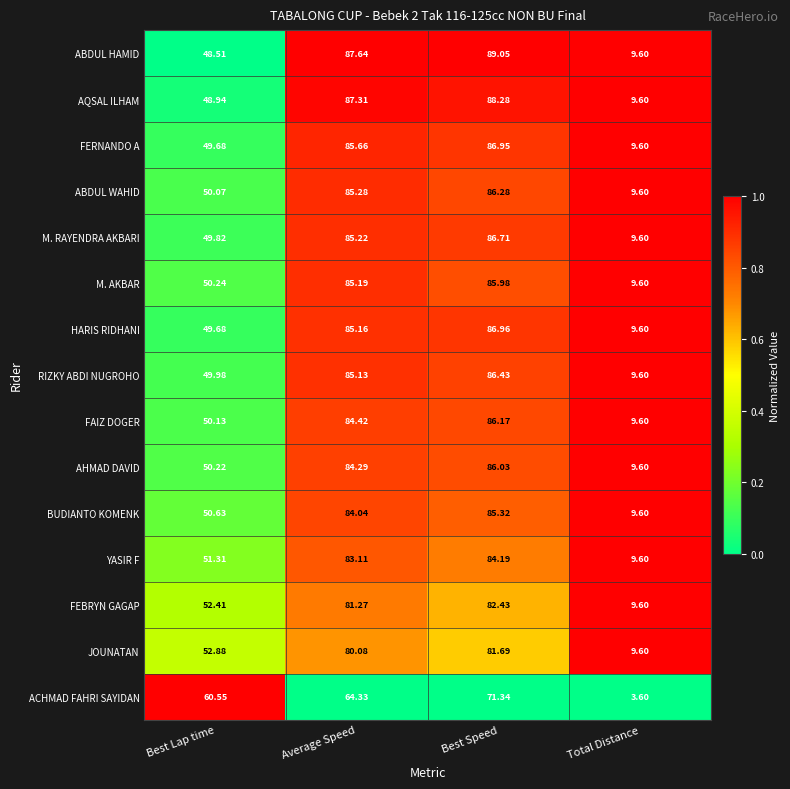

Which series has the largest range (max minus min)?

ABDUL HAMID